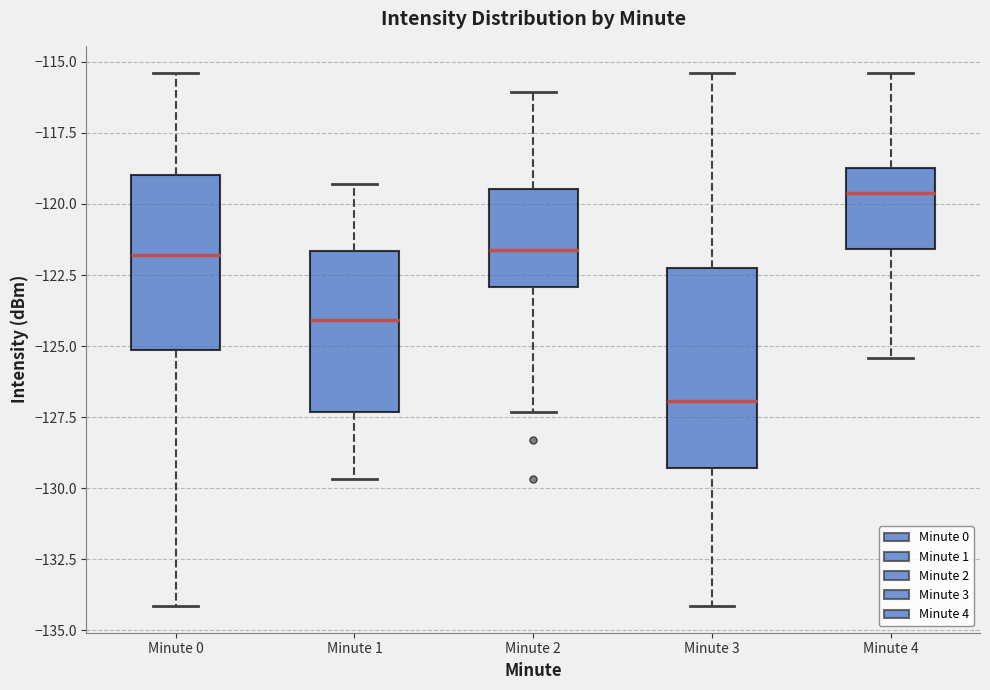

Comparing the boxes themselves (not the whiskers), which one is the tallest?

Minute 3